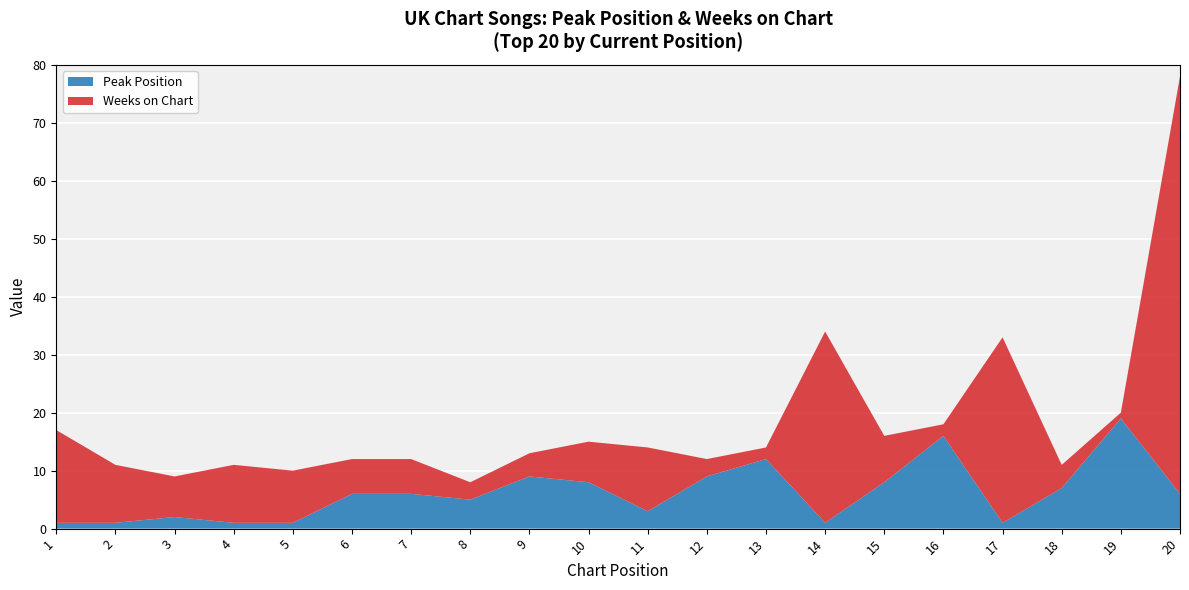

Reading left to right, list all the values displayed in this chart.

Peak Position: 1=1	2=1	3=2	4=1	5=1	6=6	7=6	8=5	9=9	10=8	11=3	12=9	13=12	14=1	15=8	16=16	17=1	18=7	19=19	20=6
Weeks on Chart: 1=16	2=10	3=7	4=10	5=9	6=6	7=6	8=3	9=4	10=7	11=11	12=3	13=2	14=33	15=8	16=2	17=32	18=4	19=1	20=72